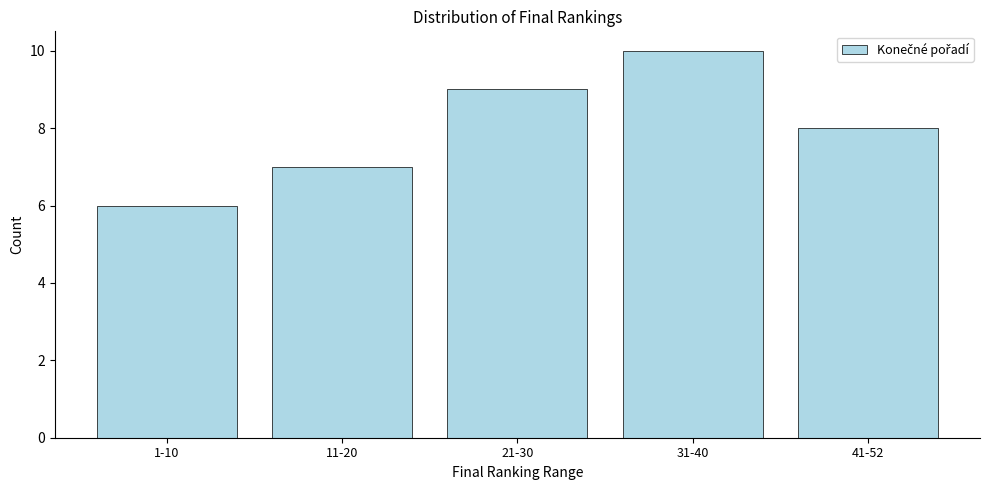

Reading right to left, list all the values displayed in this chart.

41-52=8	31-40=10	21-30=9	11-20=7	1-10=6